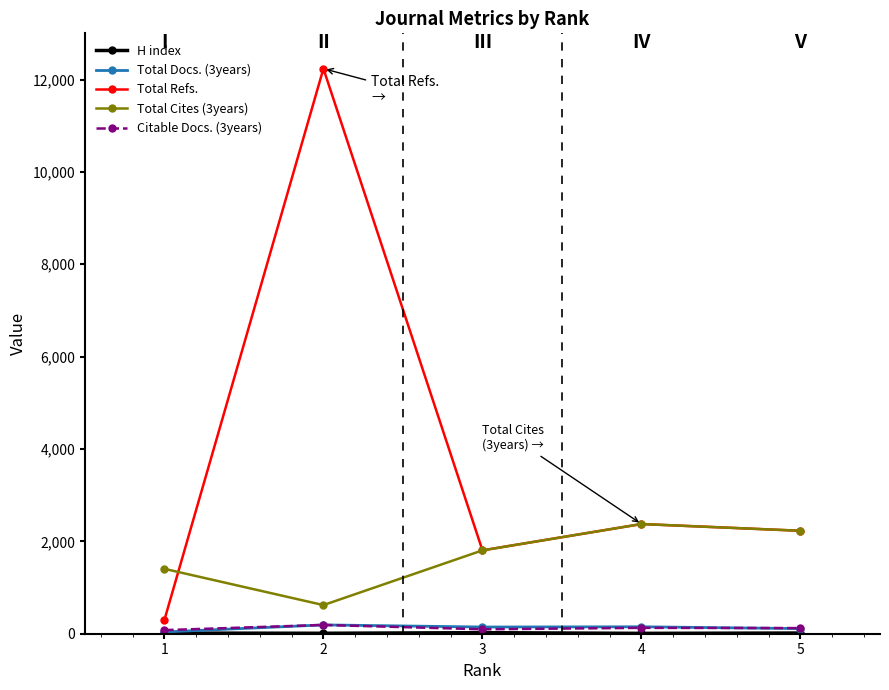

Does the chart have visible grid lines?

No